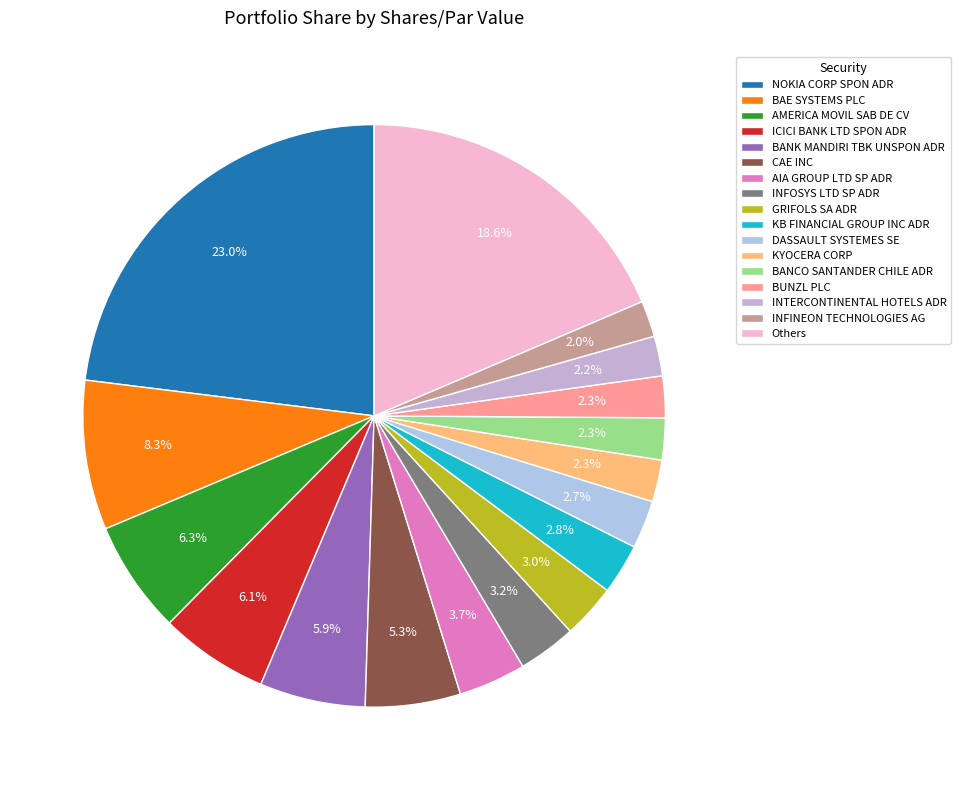

How many slices are in this pie chart?

17